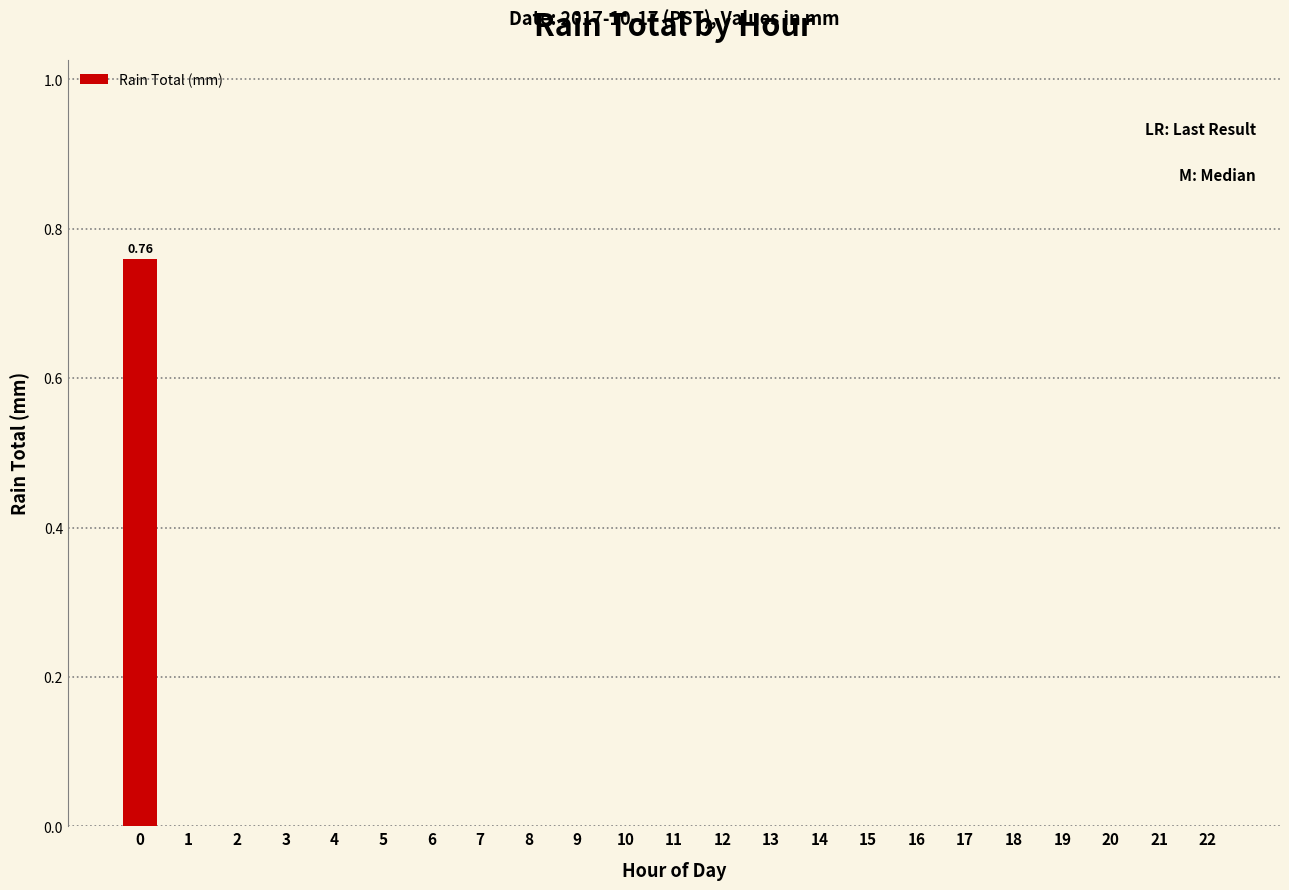

Is it true that the value at 3 is -0.4?

False